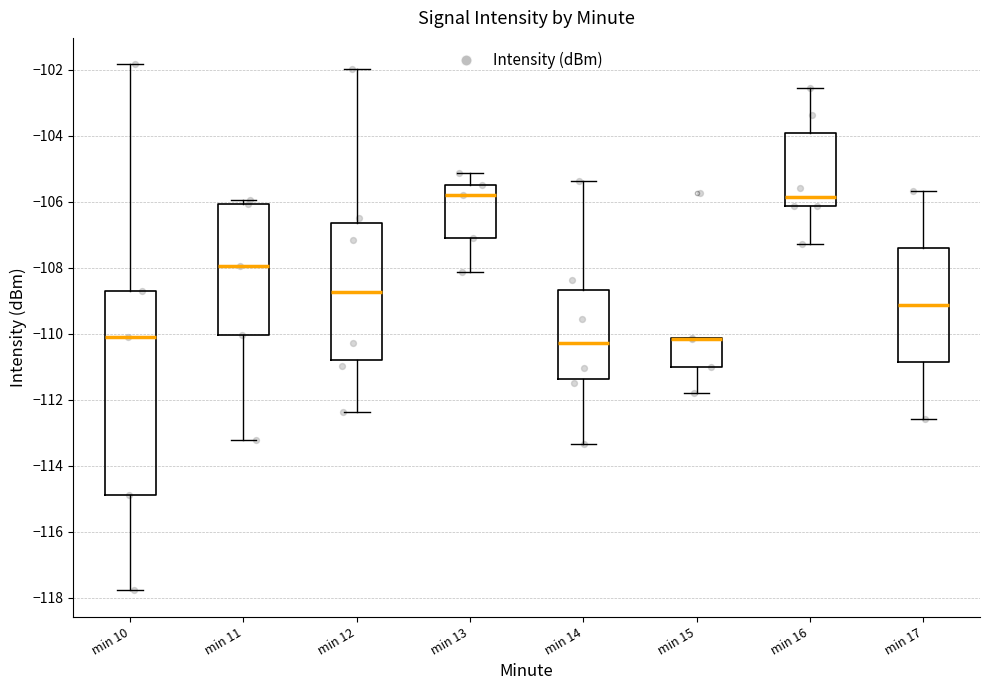

Where is the upper edge of the box for min 13 on the y-axis? The values are not printed on the chart, so give them approximately, as read against the axis.

-105.4